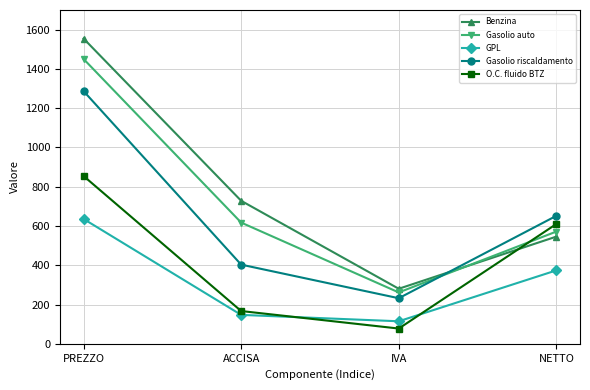

Does the chart display data point markers on the line(s)?

Yes